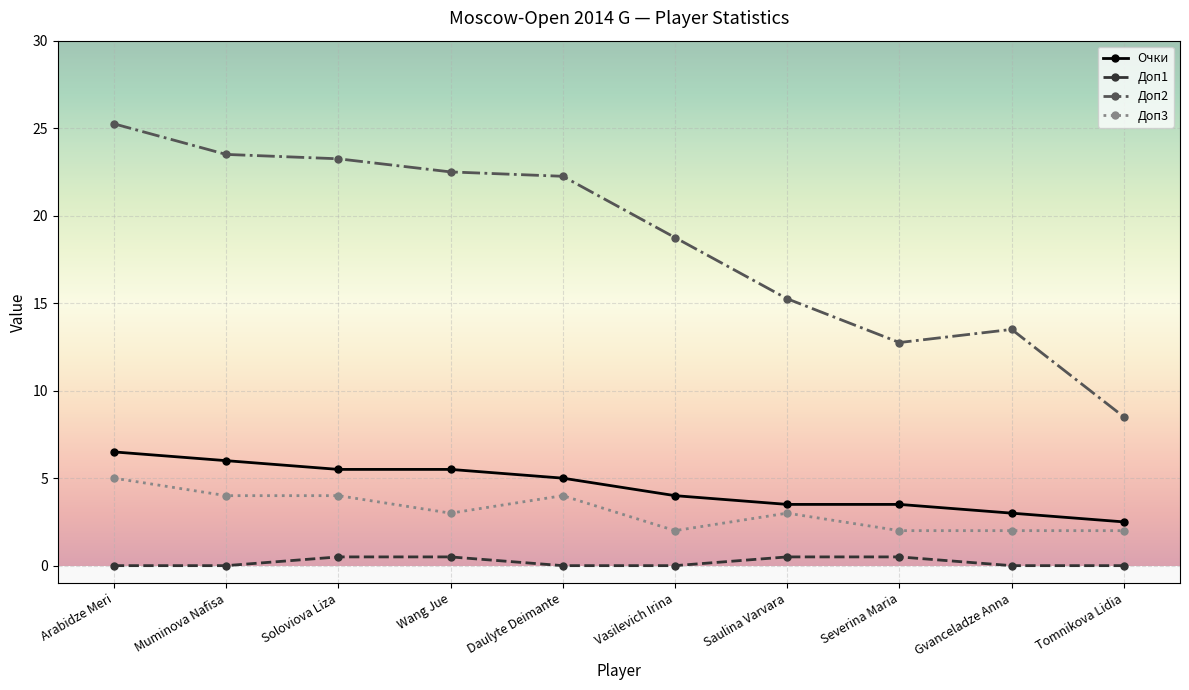

How many values in the Доп2 series are below 22?

5